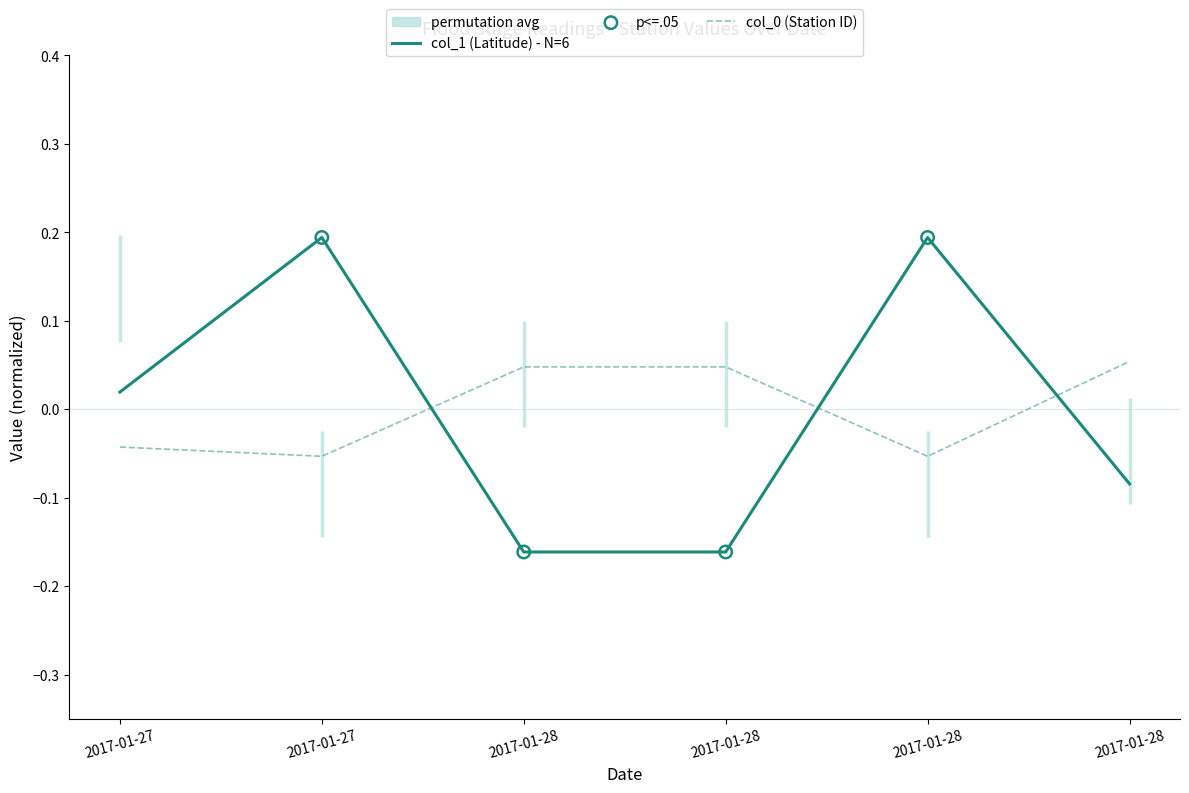

At which category is the sum across all series the highest?

2017-01-27